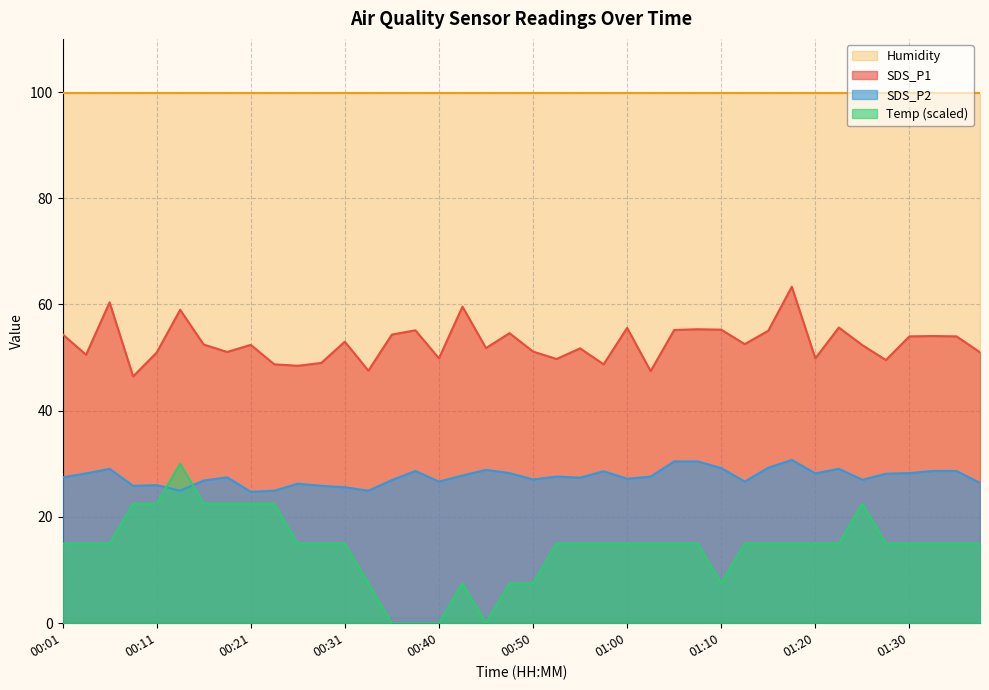

In SDS_P2, how many points are higher than both neighbors (excluding endpoints)?

10